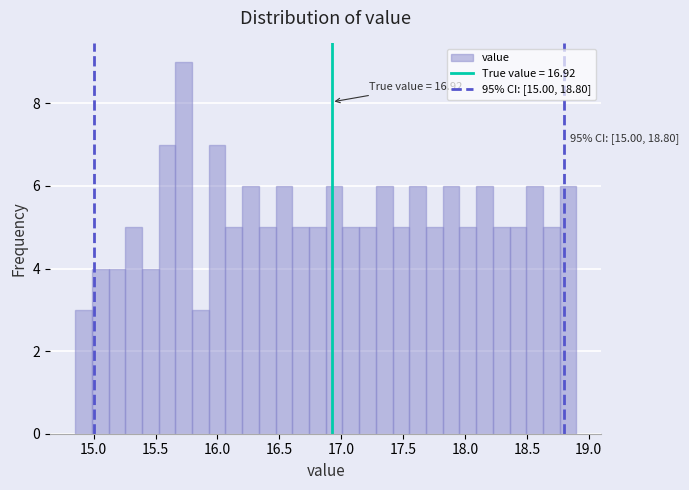

Around what value on the x-axis is the tallest bar? Give the approximate position of its centre, as read against the axis.

15.75